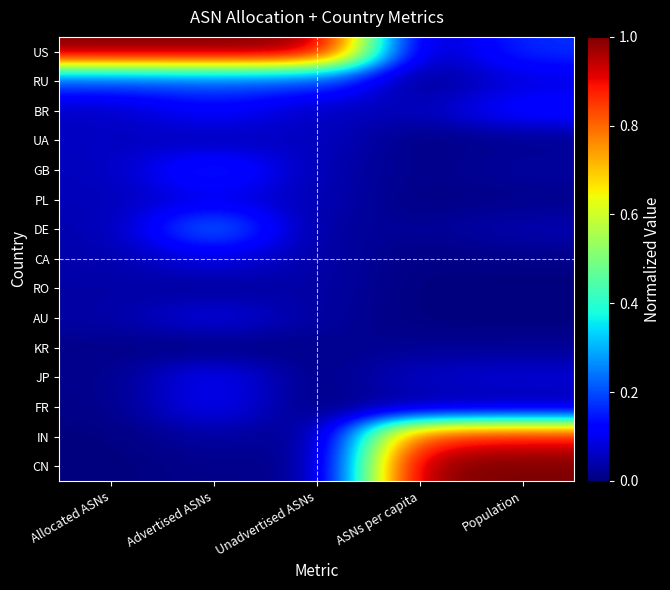

List the series in order of their peak value, highest first.

US, CN, IN, DE, RU, GB, BR, JP, FR, PL, CA, AU, UA, RO, KR